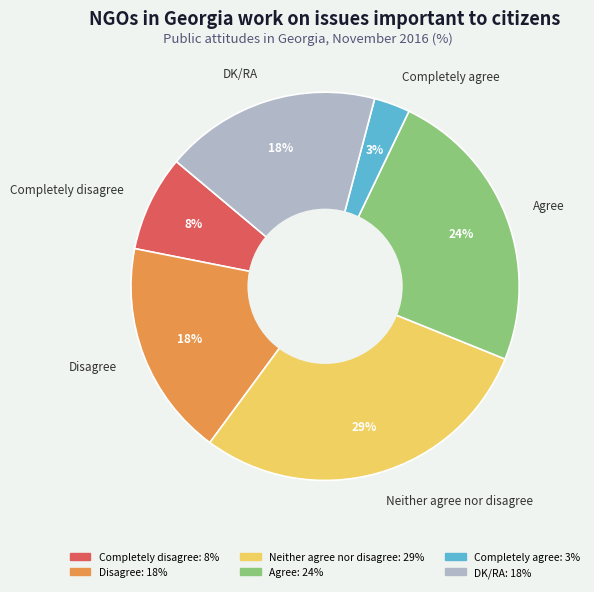

To the nearest percent, what percentage of the pie is Agree?

24%